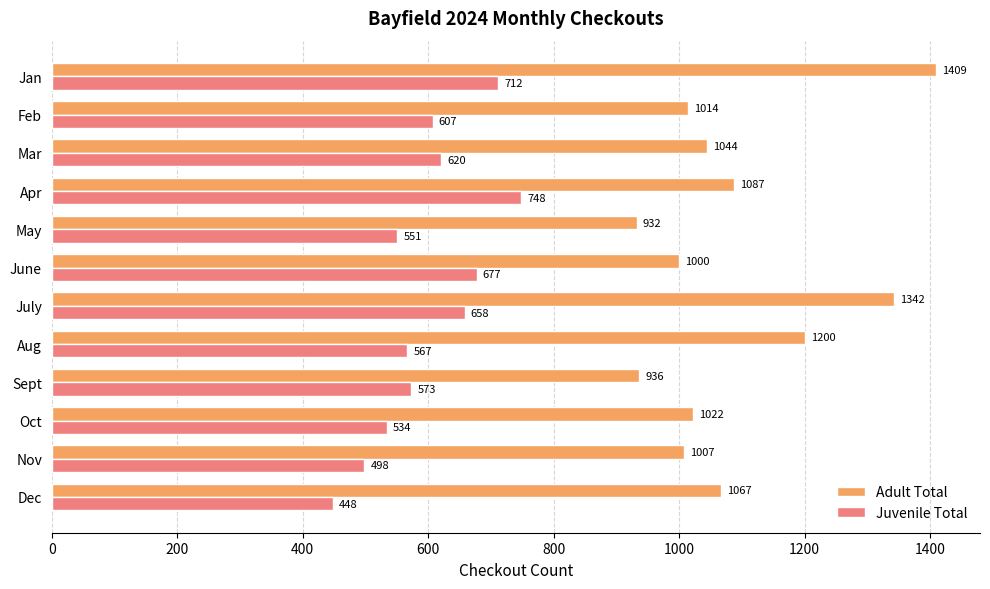

Which category has the lowest value across all series?

Dec